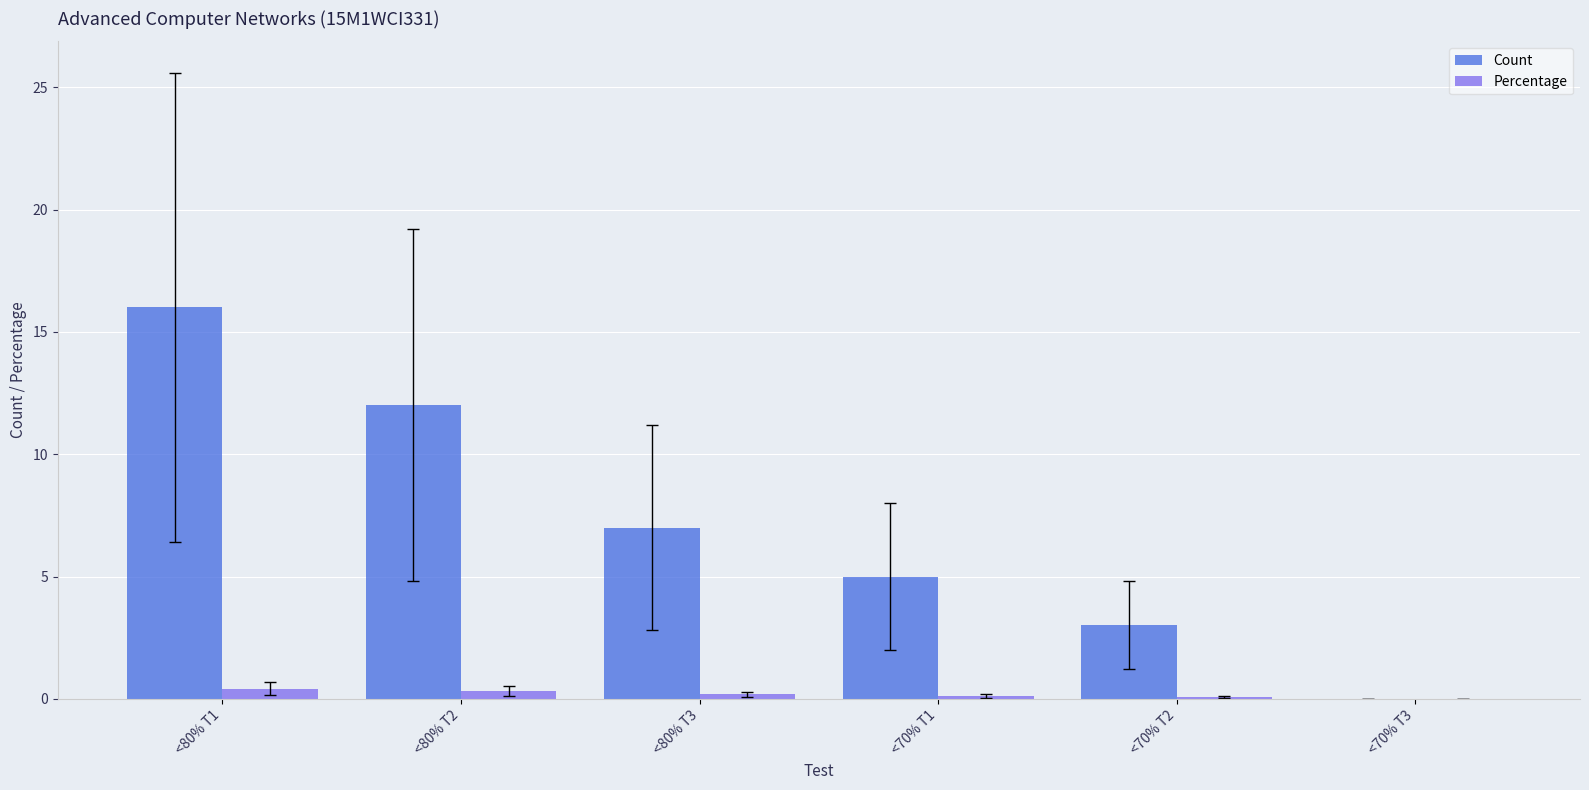

How many categories are shown in the chart?

6